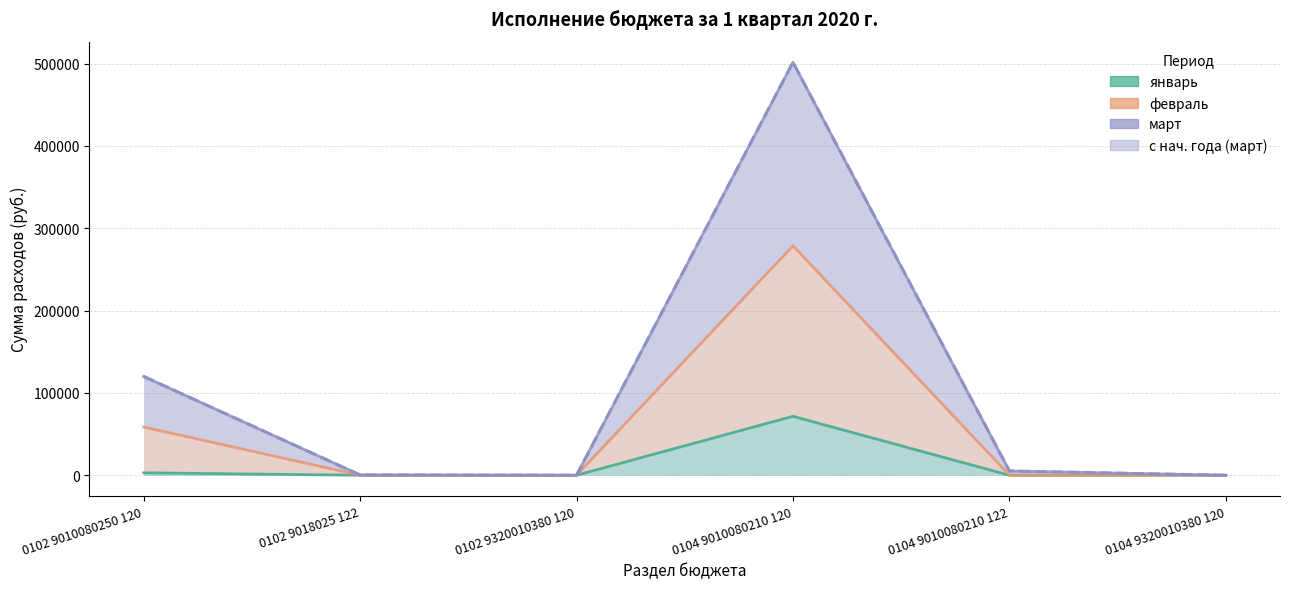

What is the sum of all январь values?

74617.9